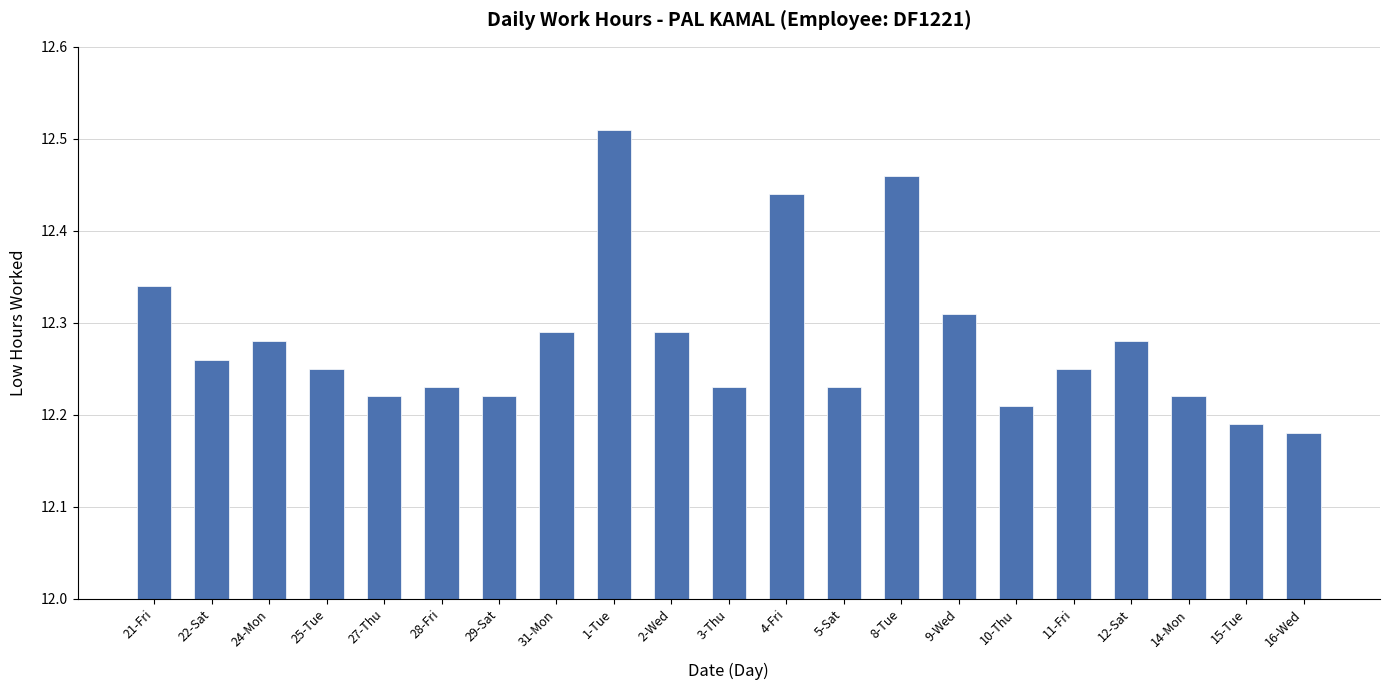

How many categories are shown in the chart?

21